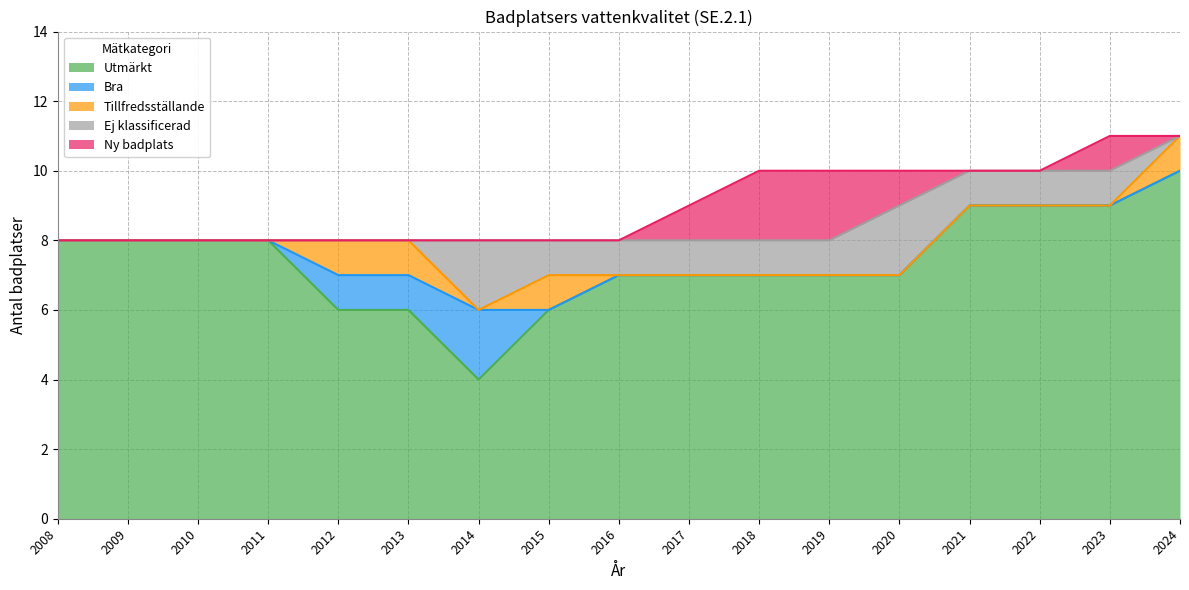

Reading left to right, transcribe all the data shown in this chart.

Utmärkt: 2008=8	2009=8	2010=8	2011=8	2012=6	2013=6	2014=4	2015=6	2016=7	2017=7	2018=7	2019=7	2020=7	2021=9	2022=9	2023=9	2024=10
Bra: 2008=0	2009=0	2010=0	2011=0	2012=1	2013=1	2014=2	2015=0	2016=0	2017=0	2018=0	2019=0	2020=0	2021=0	2022=0	2023=0	2024=0
Tillfredsställande: 2008=0	2009=0	2010=0	2011=0	2012=1	2013=1	2014=0	2015=1	2016=0	2017=0	2018=0	2019=0	2020=0	2021=0	2022=0	2023=0	2024=1
Ej klassificerad: 2008=0	2009=0	2010=0	2011=0	2012=0	2013=0	2014=2	2015=1	2016=1	2017=1	2018=1	2019=1	2020=2	2021=1	2022=1	2023=1	2024=0
Ny badplats: 2008=0	2009=0	2010=0	2011=0	2012=0	2013=0	2014=0	2015=0	2016=0	2017=1	2018=2	2019=2	2020=1	2021=0	2022=0	2023=1	2024=0